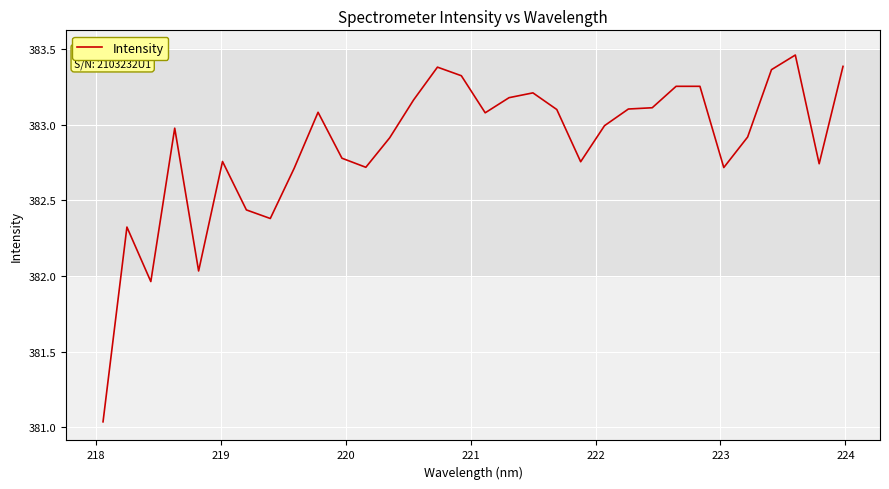

What is the difference between the second highest and second lowest values?

1.4